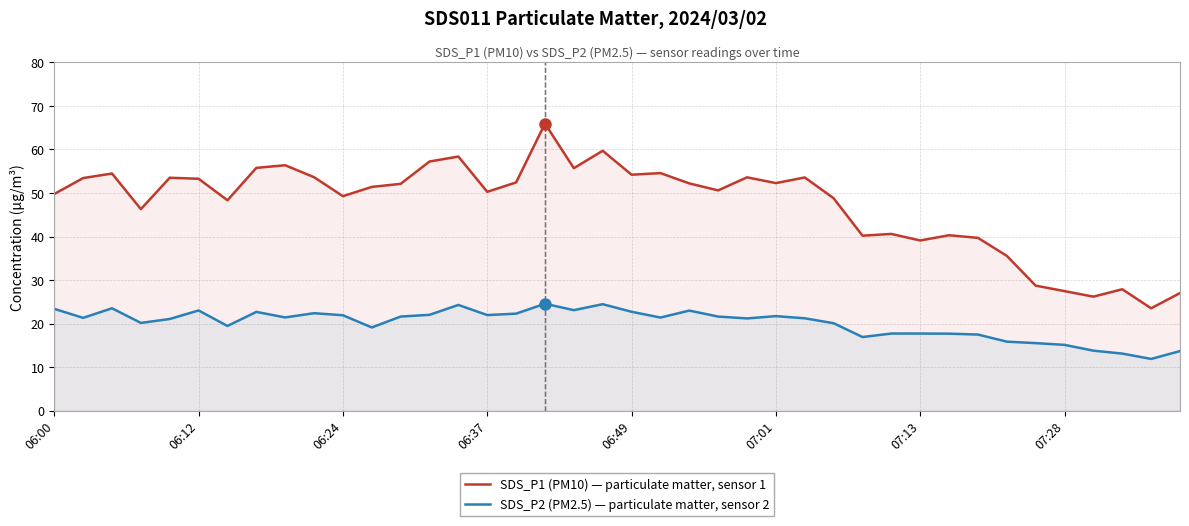

True or false: SDS_P1 (PM10) — particulate matter, sensor 1 has a value of 53.3 at 06:12.

True